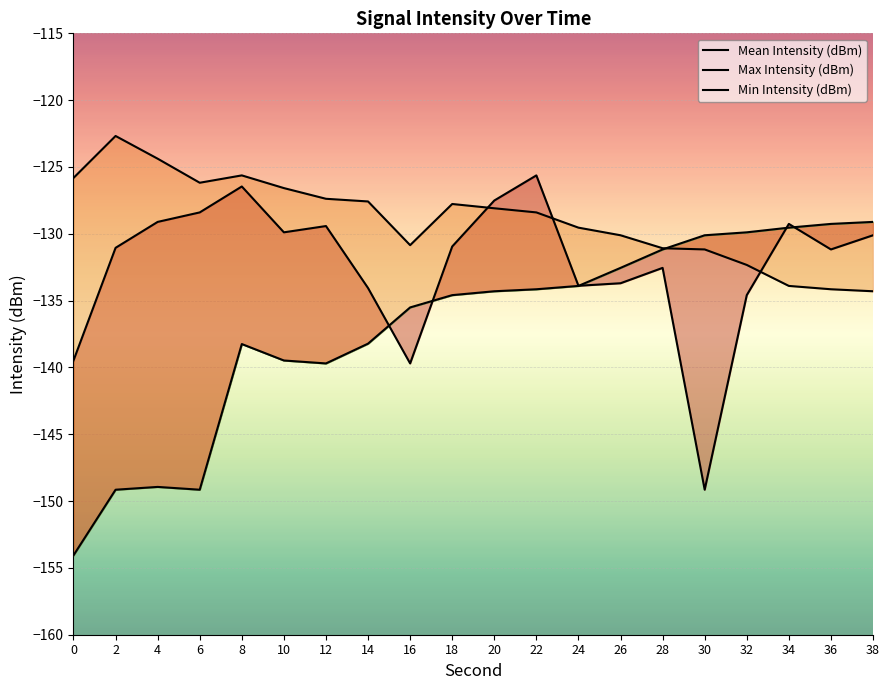

Reading left to right, list all the values displayed in this chart.

Mean Intensity (dBm): -139.5	-131.1	-129.1	-128.4	-126.5	-129.9	-129.4	-134.1	-139.7	-130.9	-127.5	-125.6	-133.9	-133.7	-132.6	-149.2	-134.6	-129.3	-131.2	-130.1
Max Intensity (dBm): -125.8	-122.7	-124.4	-126.2	-125.6	-126.6	-127.4	-127.6	-130.8	-127.8	-128.1	-128.4	-129.5	-130.1	-131.1	-131.2	-132.3	-133.9	-134.2	-134.3
Min Intensity (dBm): -154.1	-149.2	-148.9	-149.2	-138.2	-139.5	-139.7	-138.2	-135.5	-134.6	-134.3	-134.2	-133.9	-132.6	-131.2	-130.1	-129.9	-129.5	-129.3	-129.1